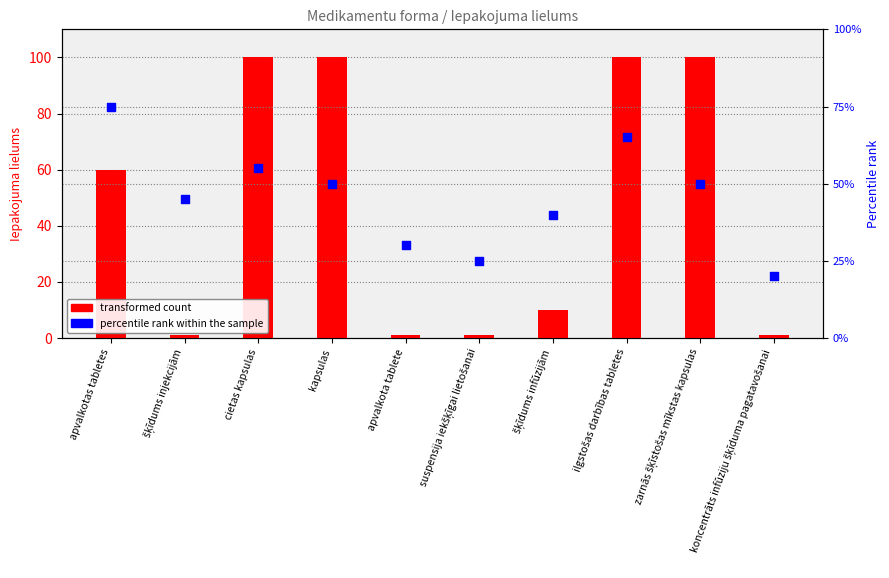

What are all the series names shown in the legend?

transformed count, percentile rank within the sample